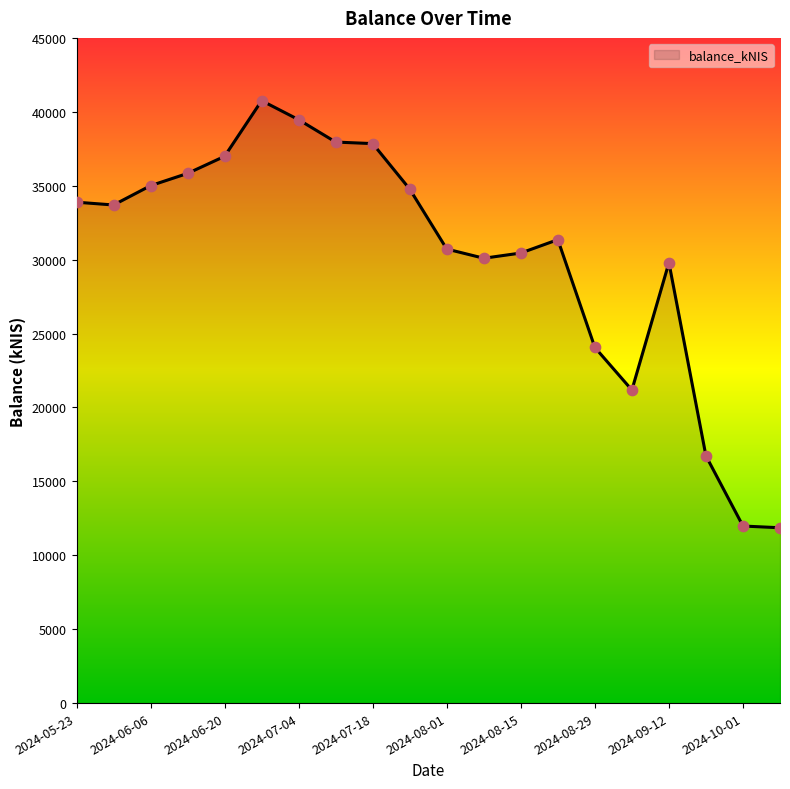

What is the minimum value shown in the chart?

11861.0